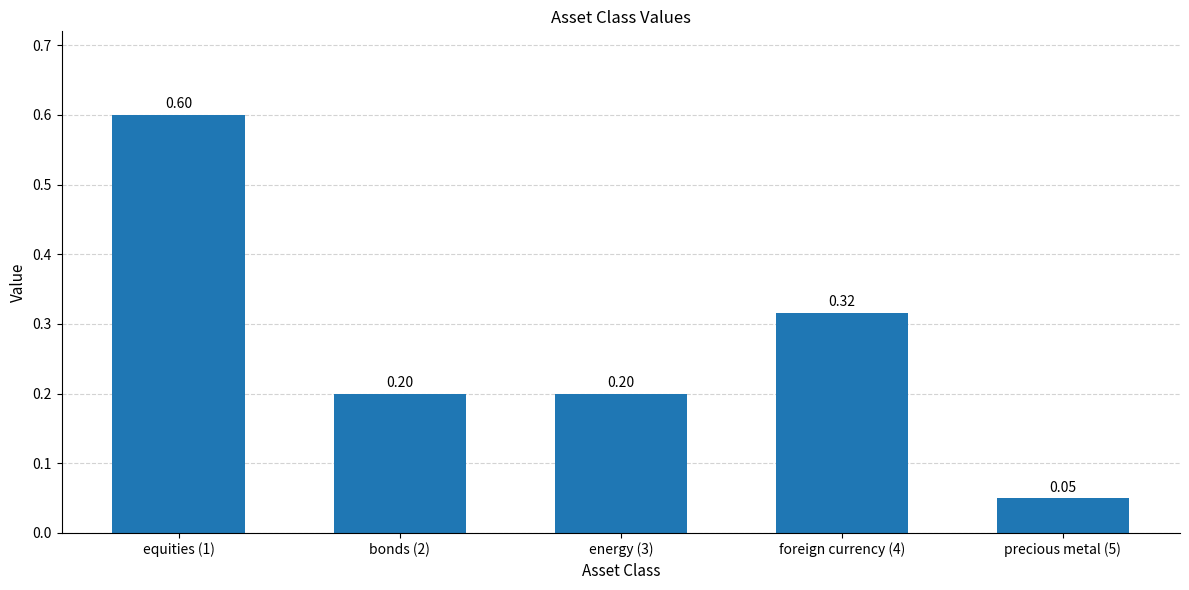

What is the label of the 1st bar from the right?

precious metal (5)